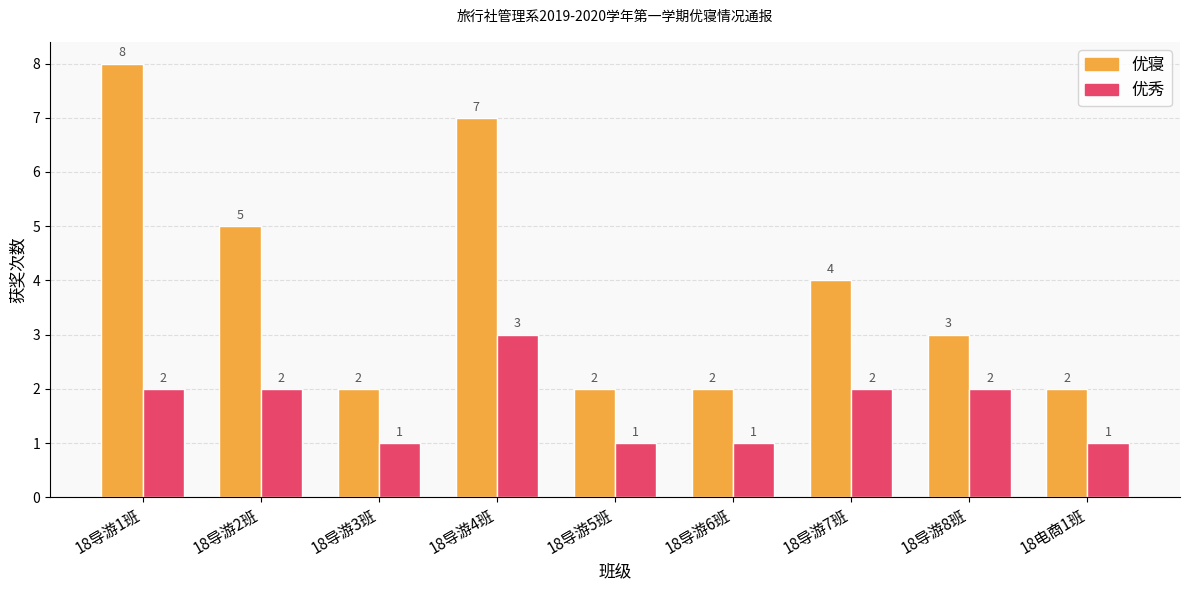

Which series has the widest spread of values?

优寝